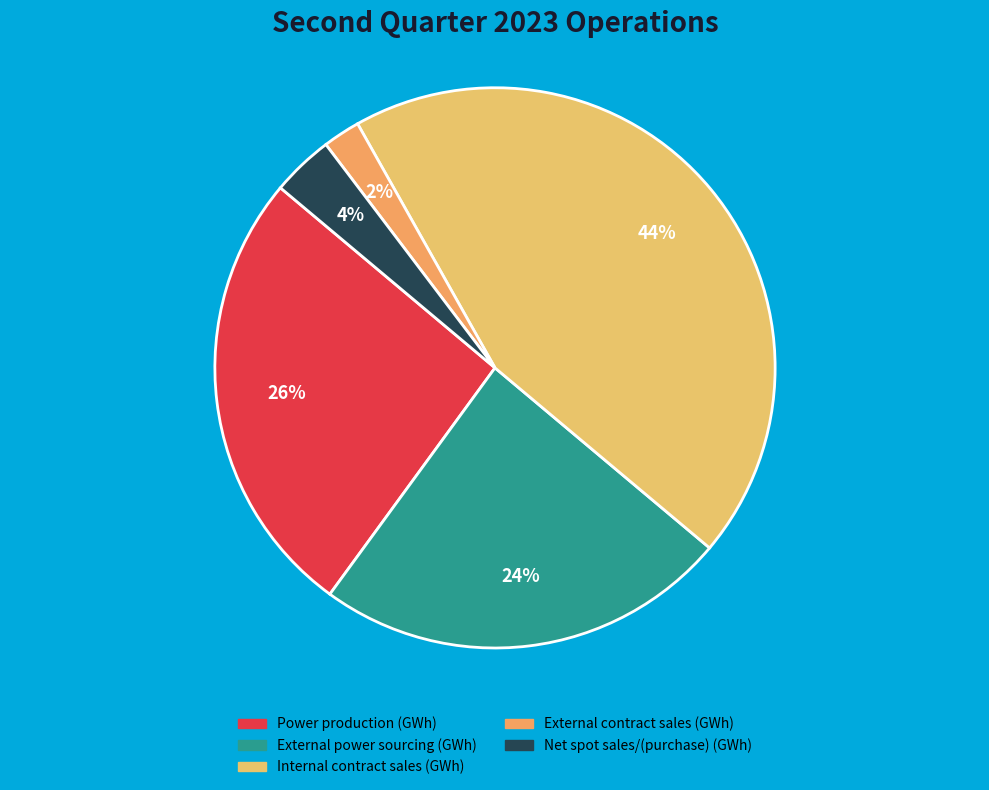

How many segments does this pie chart have?

5